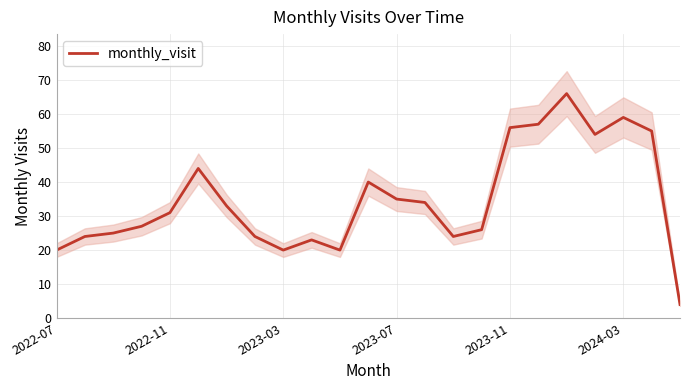

True or false: monthly_visit has a value of 78 at 2023-11.

False